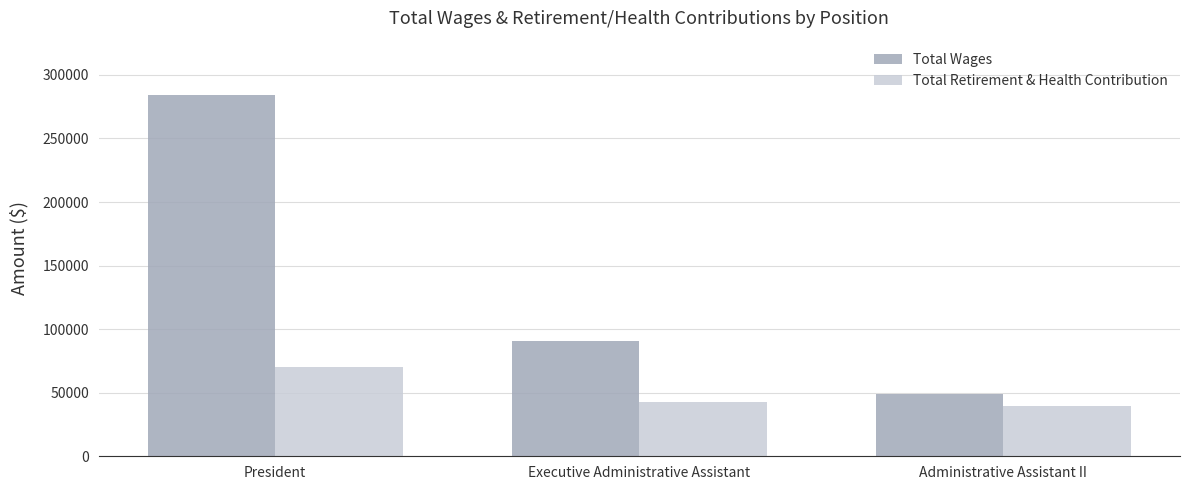

At how many categories does at least one series exceed 266017?

1